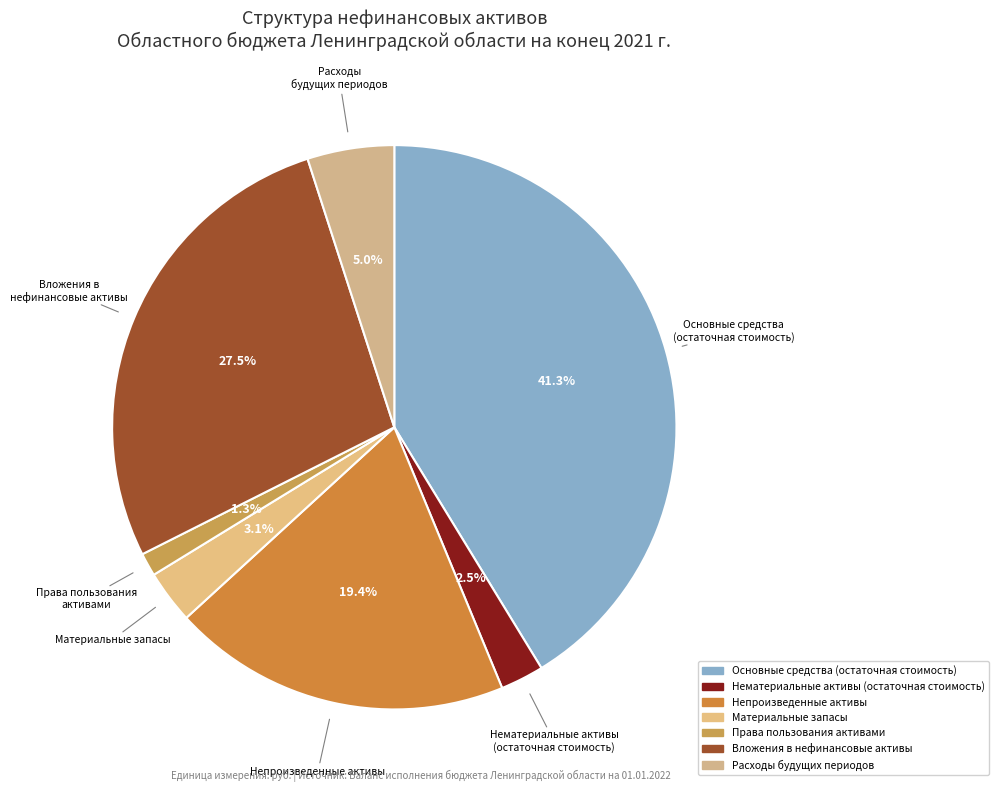

Combined, do Расходы будущих периодов and Материальные запасы account for over 50%?

No